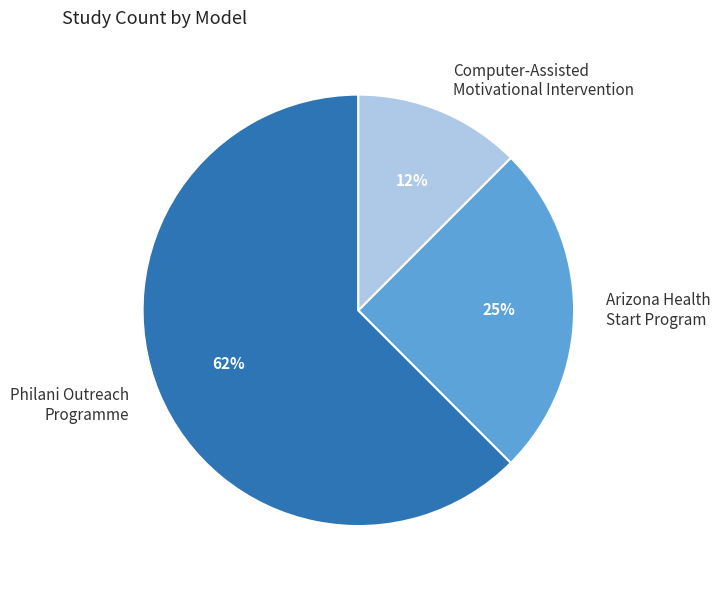

Rank the categories by value from lowest to highest.

Computer-Assisted Motivational Intervention, Arizona Health Start Program, Philani Outreach Programme